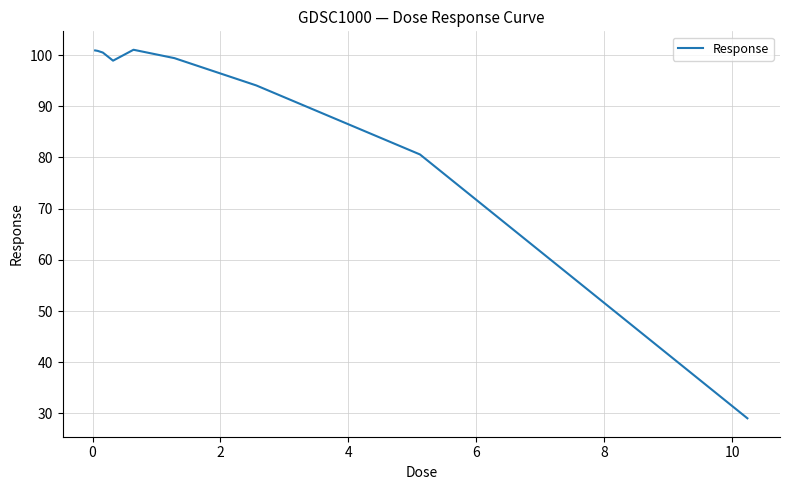

What is the minimum value shown in the chart?

29.0